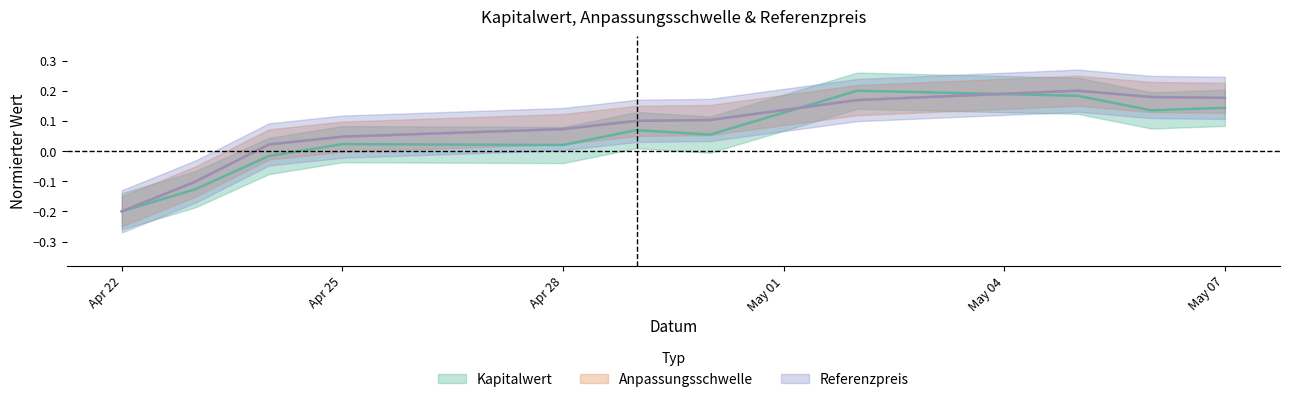

What is the average value of the Anpassungsschwelle series?

0.1